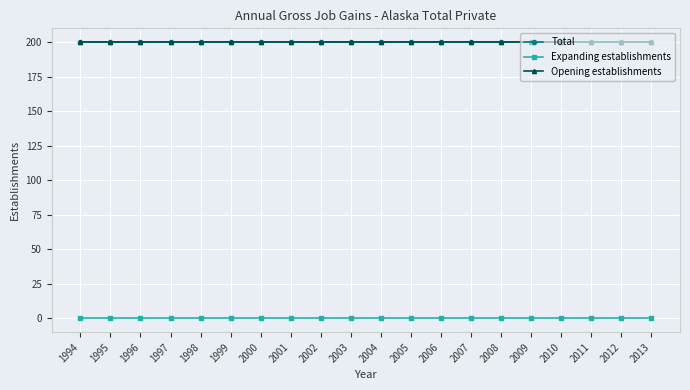

What are all the series names shown in the legend?

Total, Expanding establishments, Opening establishments